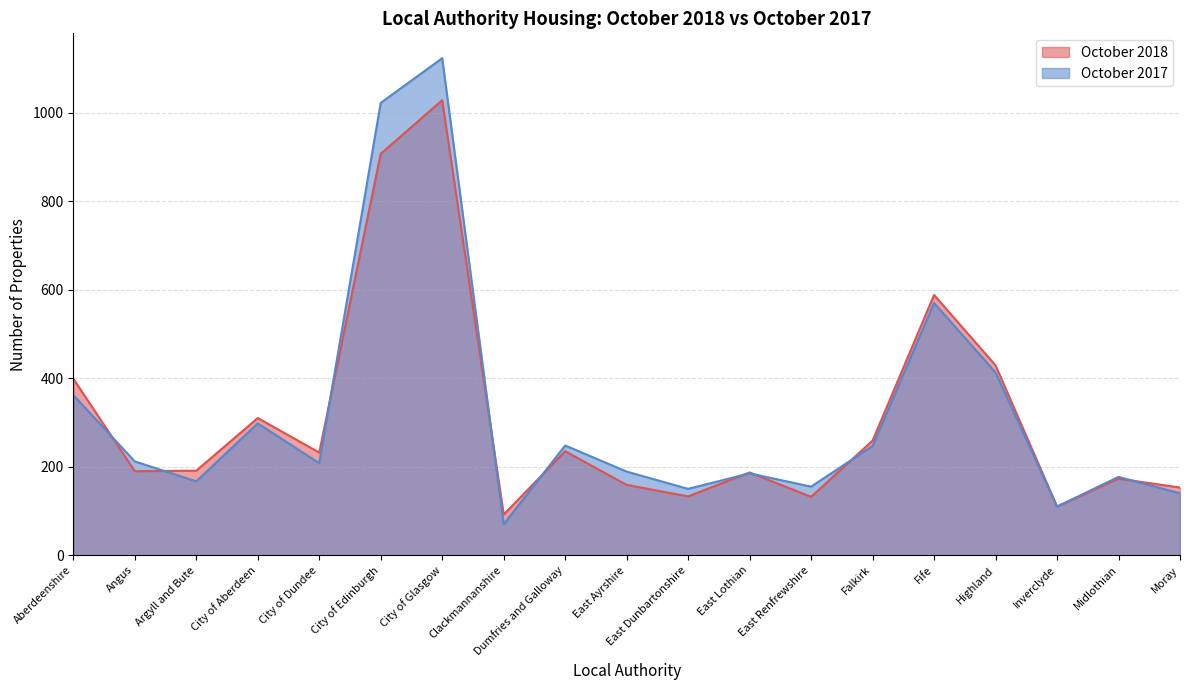

At which label does October 2017 reach its peak?

City of Glasgow